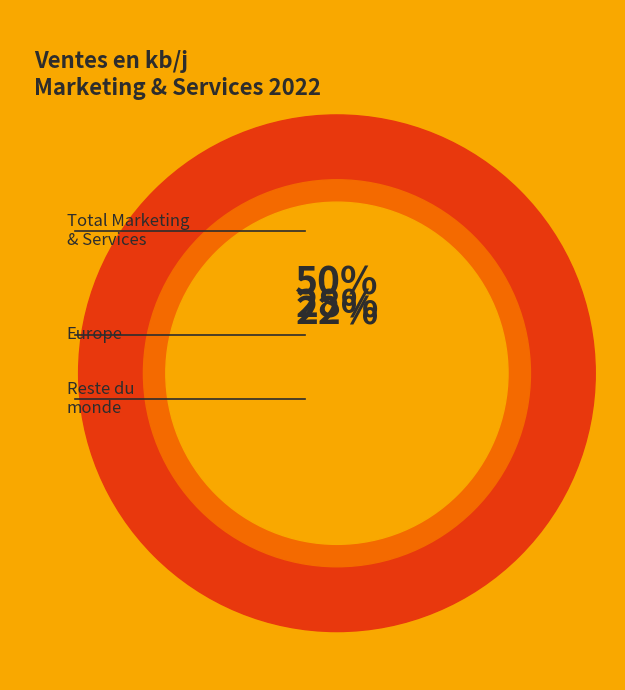

To the nearest percent, what percentage of the pie is Reste du monde?

22%